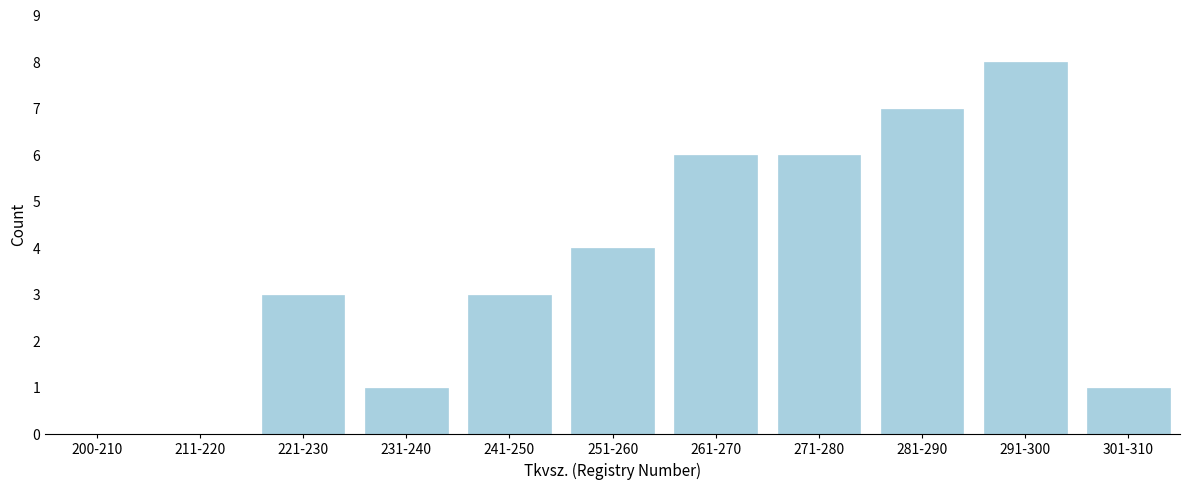

Reading right to left, extract all data points from this chart.

301-310=1	291-300=8	281-290=7	271-280=6	261-270=6	251-260=4	241-250=3	231-240=1	221-230=3	211-220=0	200-210=0